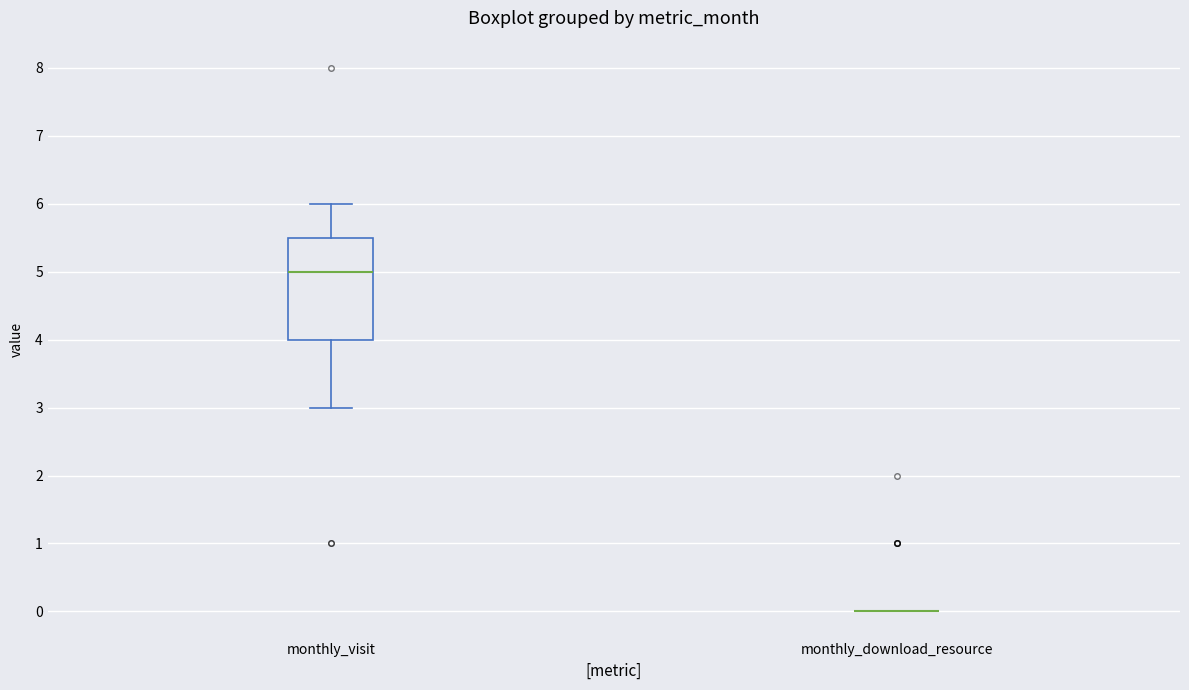

Where is the upper edge of the box for monthly_visit on the y-axis? The values are not printed on the chart, so give them approximately, as read against the axis.

5.5